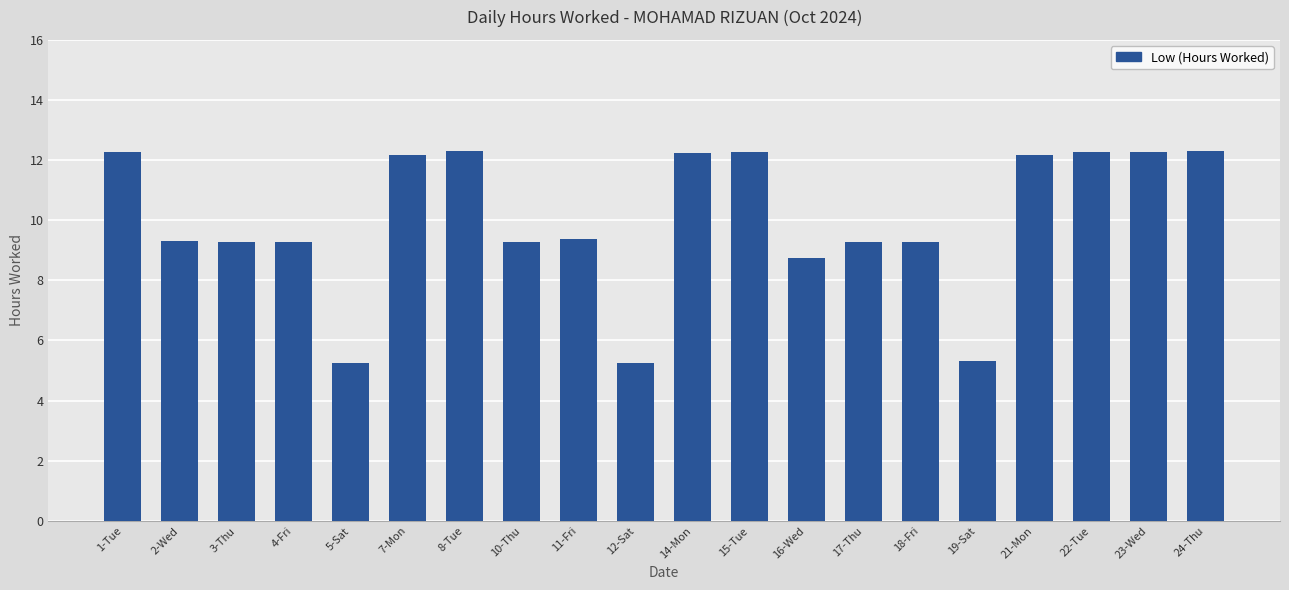

What is the label of the 6th bar from the right?

18-Fri